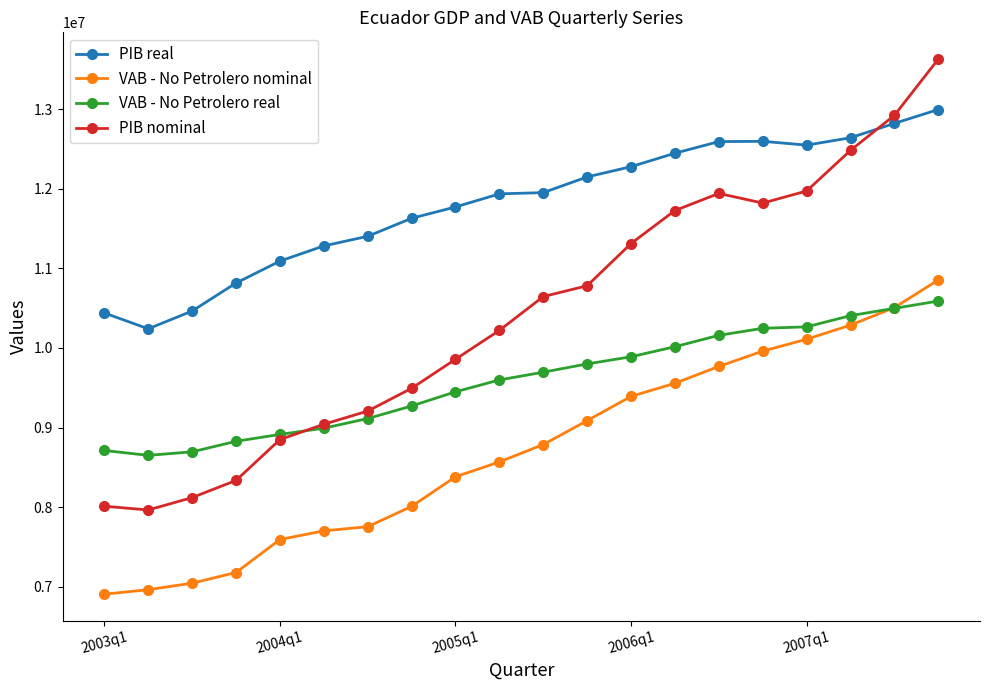

What is the smallest value displayed?

6906805